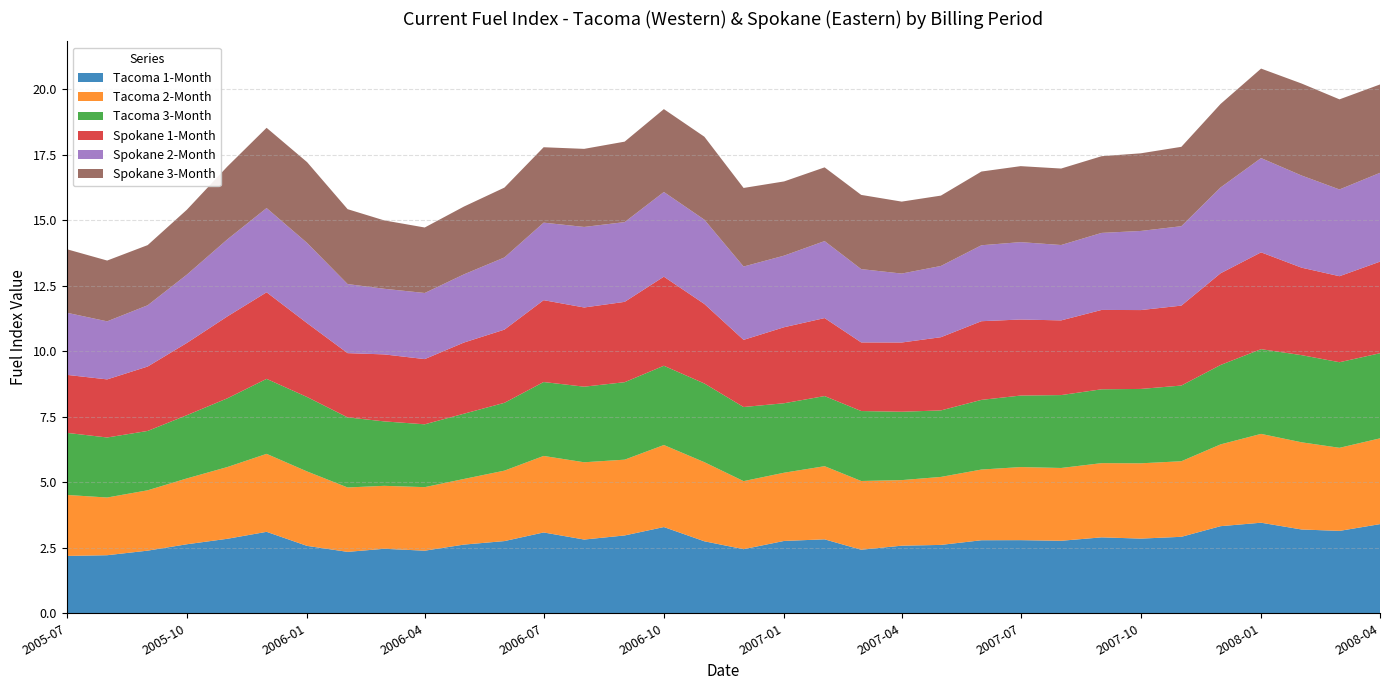

Reading left to right, what are all the values shown in this chart?

Tacoma 1-Month: 2.2	2.2	2.4	2.6	2.8	3.1	2.6	2.3	2.5	2.4	2.6	2.8	3.1	2.8	3.0	3.3	2.7	2.4	2.8	2.8	2.4	2.6	2.6	2.8	2.8	2.8	2.9	2.8	2.9	3.3	3.5	3.2	3.1	3.4
Tacoma 2-Month: 2.3	2.2	2.3	2.5	2.7	3.0	2.8	2.5	2.4	2.4	2.5	2.7	2.9	2.9	2.9	3.1	3.0	2.6	2.6	2.8	2.6	2.5	2.6	2.7	2.8	2.8	2.8	2.9	2.9	3.1	3.4	3.3	3.2	3.3
Tacoma 3-Month: 2.4	2.3	2.3	2.4	2.6	2.9	2.8	2.7	2.5	2.4	2.5	2.6	2.8	2.9	3.0	3.0	3.0	2.8	2.7	2.7	2.7	2.6	2.5	2.7	2.7	2.8	2.8	2.8	2.9	3.0	3.2	3.3	3.3	3.2
Spokane 1-Month: 2.2	2.2	2.5	2.8	3.1	3.3	2.8	2.5	2.6	2.5	2.7	2.8	3.1	3.0	3.1	3.4	3.0	2.6	2.9	3.0	2.6	2.6	2.8	3.0	2.9	2.8	3.0	3.0	3.0	3.5	3.7	3.3	3.3	3.5
Spokane 2-Month: 2.4	2.2	2.3	2.6	2.9	3.2	3.1	2.6	2.5	2.5	2.6	2.8	3.0	3.1	3.0	3.2	3.2	2.8	2.7	2.9	2.8	2.6	2.7	2.9	3.0	2.9	2.9	3.0	3.0	3.3	3.6	3.5	3.3	3.4
Spokane 3-Month: 2.4	2.3	2.3	2.5	2.8	3.1	3.1	2.9	2.6	2.5	2.6	2.7	2.9	3.0	3.1	3.2	3.2	3.0	2.8	2.8	2.8	2.7	2.7	2.8	2.9	2.9	2.9	3.0	3.0	3.2	3.4	3.5	3.4	3.4